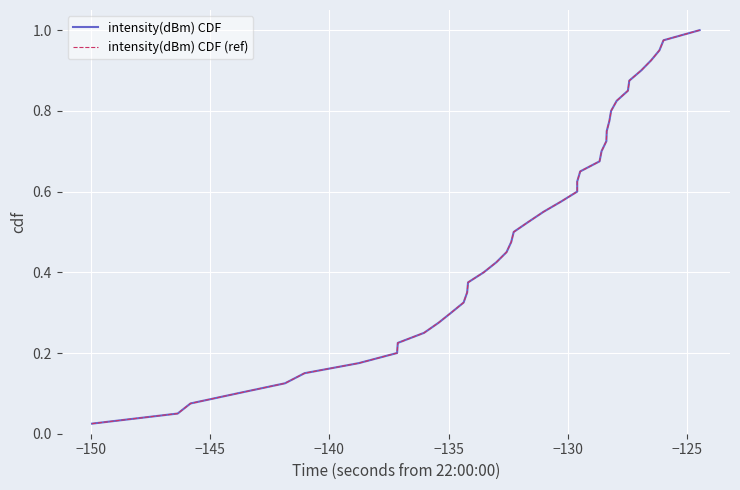

True or false: intensity(dBm) CDF has more than 0 interior local peaks.

False